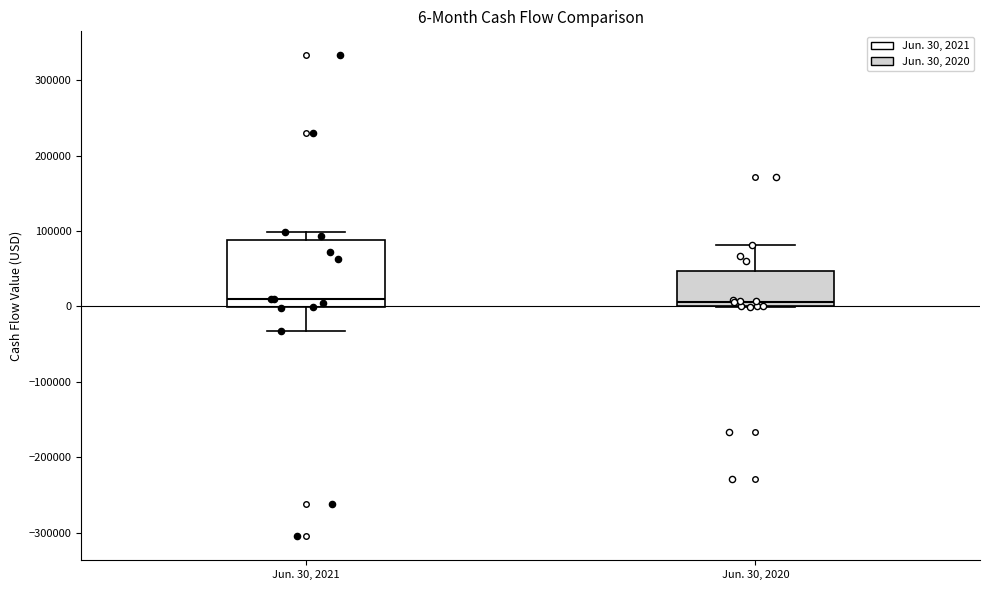

Which box is the tallest, from its lower edge to its upper edge?

Jun. 30, 2021